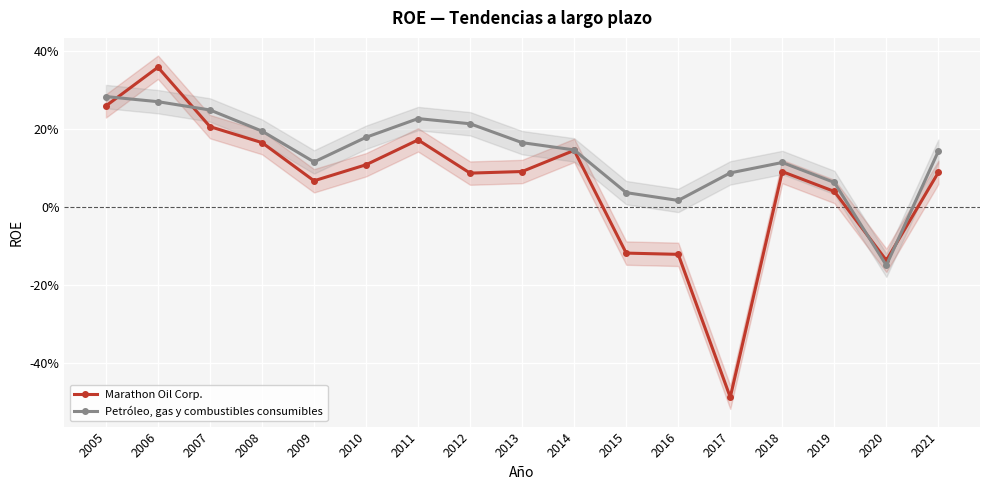

Which series changed the most between 2005 and 2021?

Marathon Oil Corp.